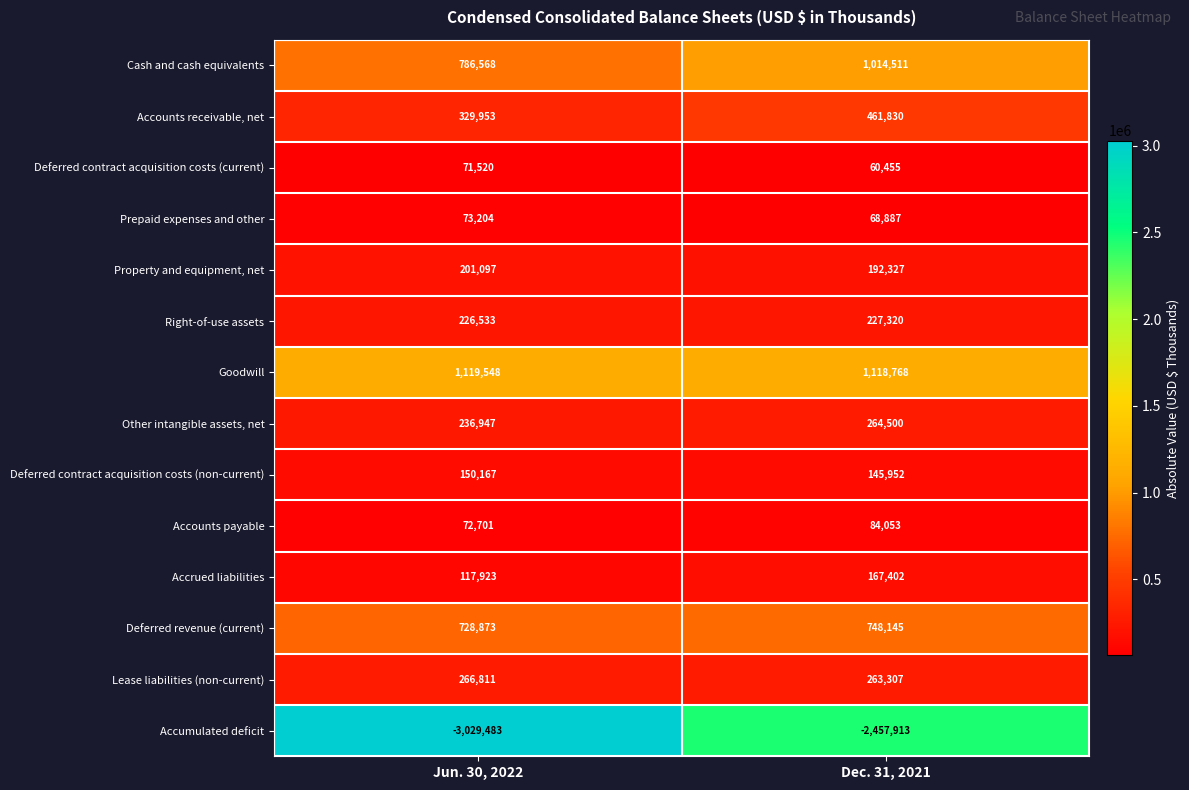

Reading left to right, extract all data points from this chart.

Cash and cash equivalents: 786568	1014511
Accounts receivable, net: 329953	461830
Deferred contract acquisition costs (current): 71520	60455
Prepaid expenses and other: 73204	68887
Property and equipment, net: 201097	192327
Right-of-use assets: 226533	227320
Goodwill: 1119548	1118768
Other intangible assets, net: 236947	264500
Deferred contract acquisition costs (non-current): 150167	145952
Accounts payable: 72701	84053
Accrued liabilities: 117923	167402
Deferred revenue (current): 728873	748145
Lease liabilities (non-current): 266811	263307
Accumulated deficit: -3029483	-2457913